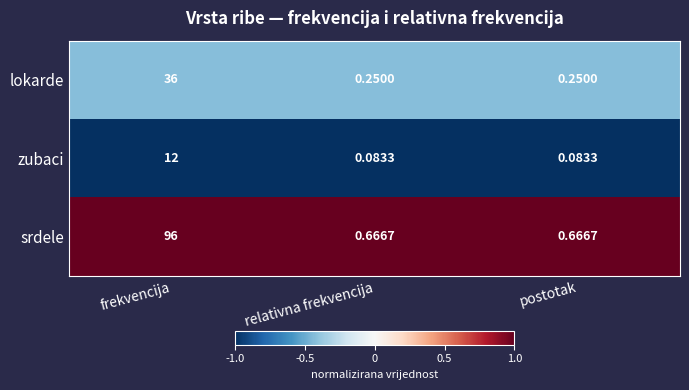

Which series has the largest total across all categories?

srdele